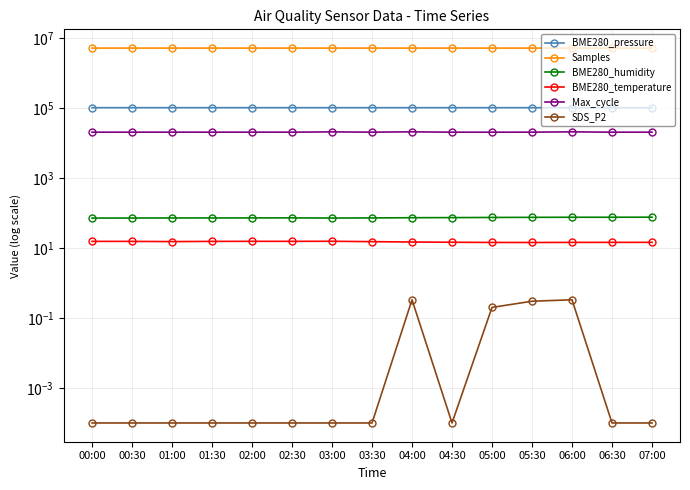

Is it true that SDS_P2 equals 0.0 at 07:00?

True